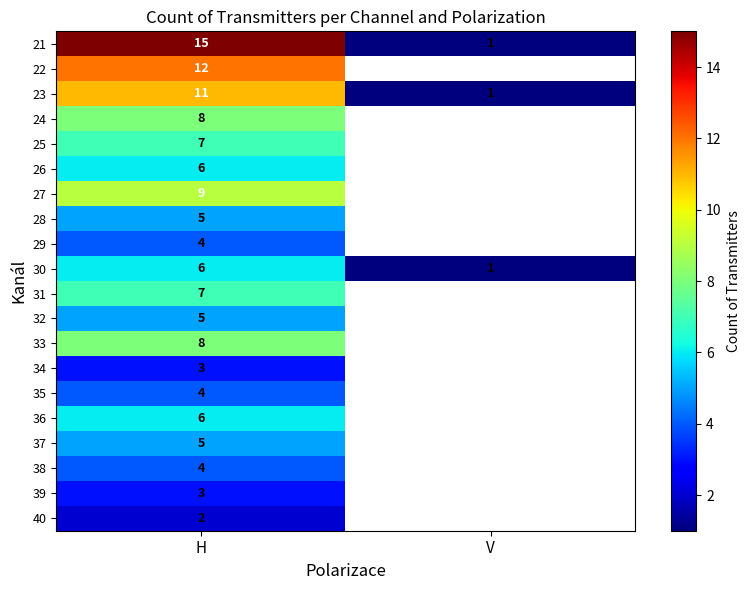

What is the total value across all series at H?

130